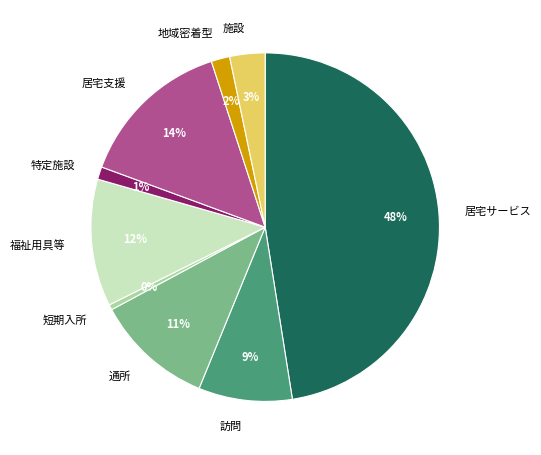

The 特定施設 slice represents 1% of the pie. True or false?

True